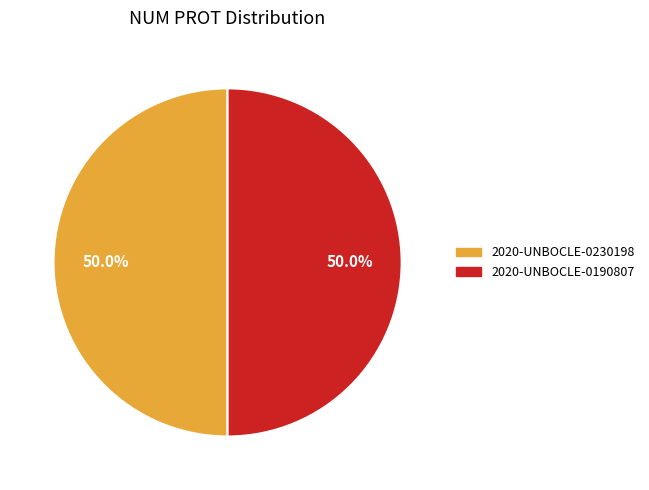

What portion of the pie excludes 2020-UNBOCLE-0190807?

50.0%